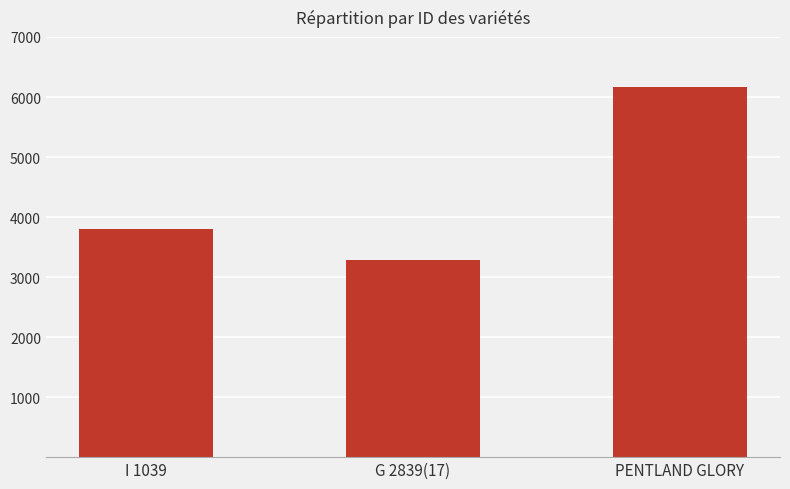

Between PENTLAND GLORY and G 2839(17), which is larger?

PENTLAND GLORY